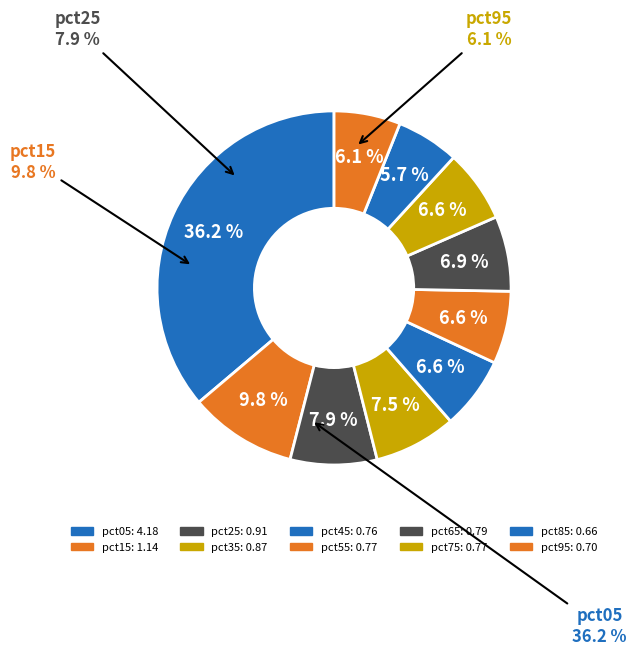

Combined, do pct35 and pct25 account for over 50%?

No